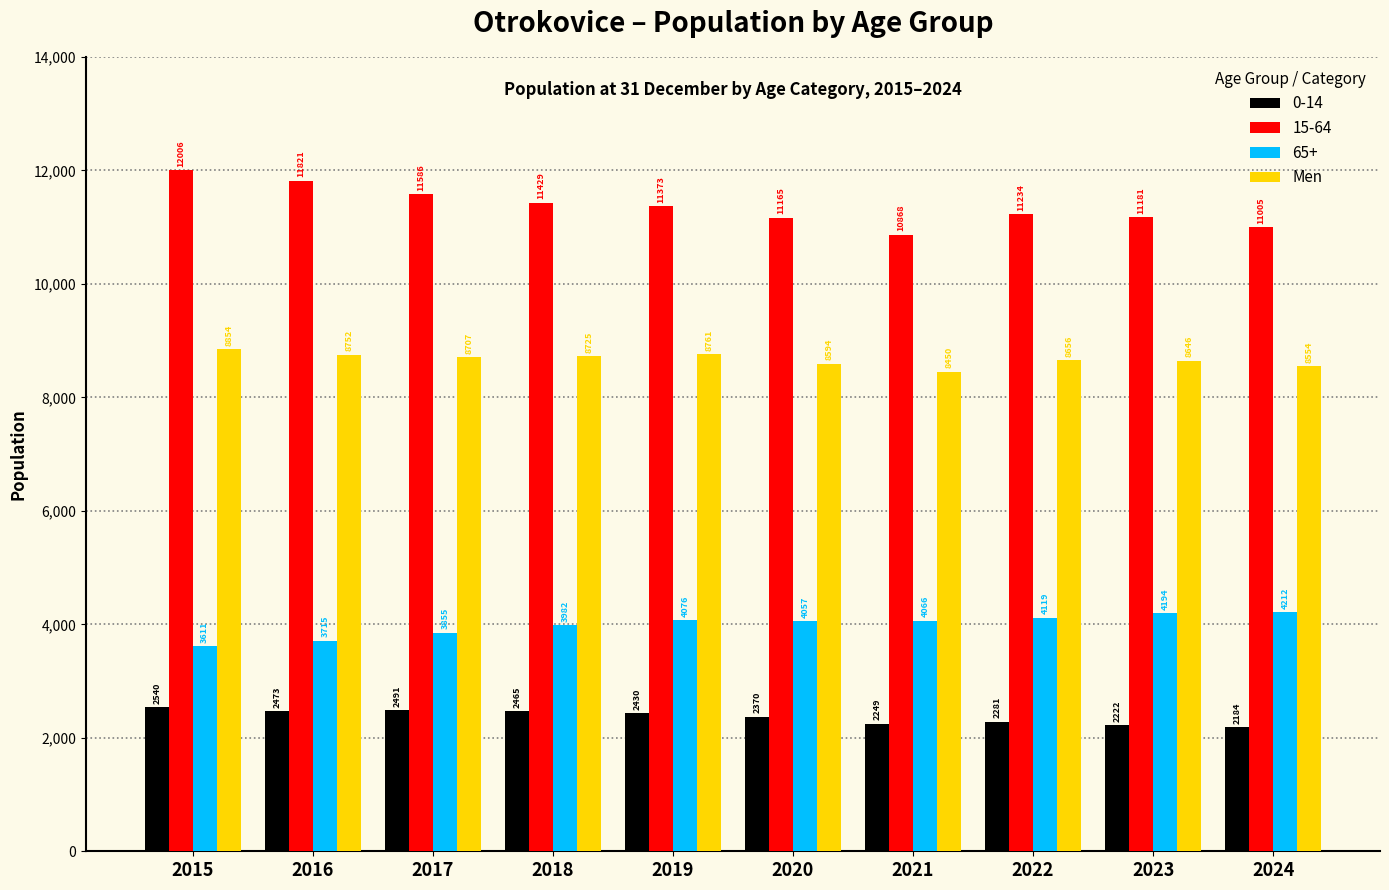

What is the maximum value shown in the chart?

12006